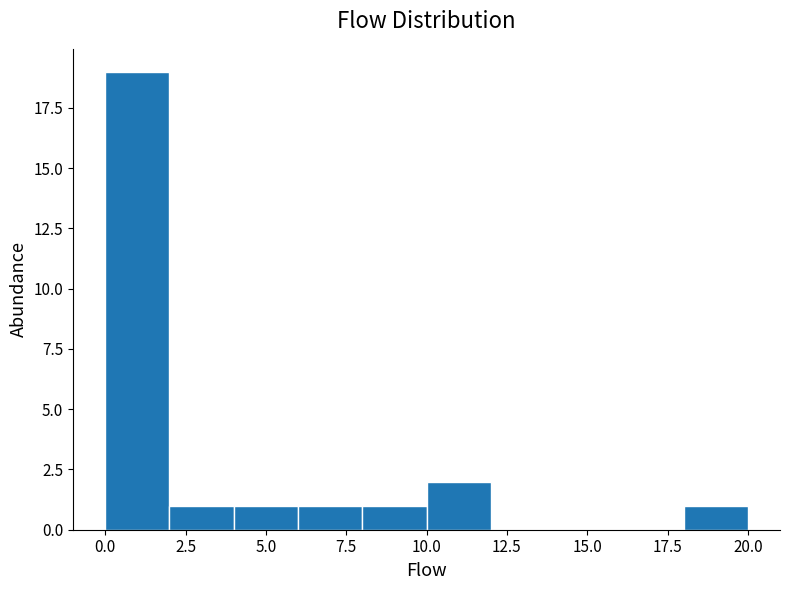

Reading left to right, transcribe this chart: for each bar, give the range it covers on the x-axis and its height. The values are not printed on the chart, so give them approximately, as read against the axis.

0 to 2: 19
2 to 4: 1
4 to 6: 1
6 to 8: 1
8 to 10: 1
10 to 12: 2
12 to 14: 0
14 to 16: 0
16 to 18: 0
18 to 20: 1